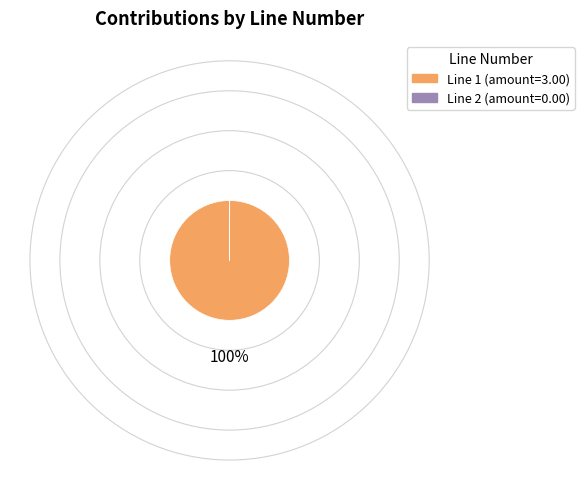

The Line 1 (amount=3.00) slice represents 100% of the pie. True or false?

True